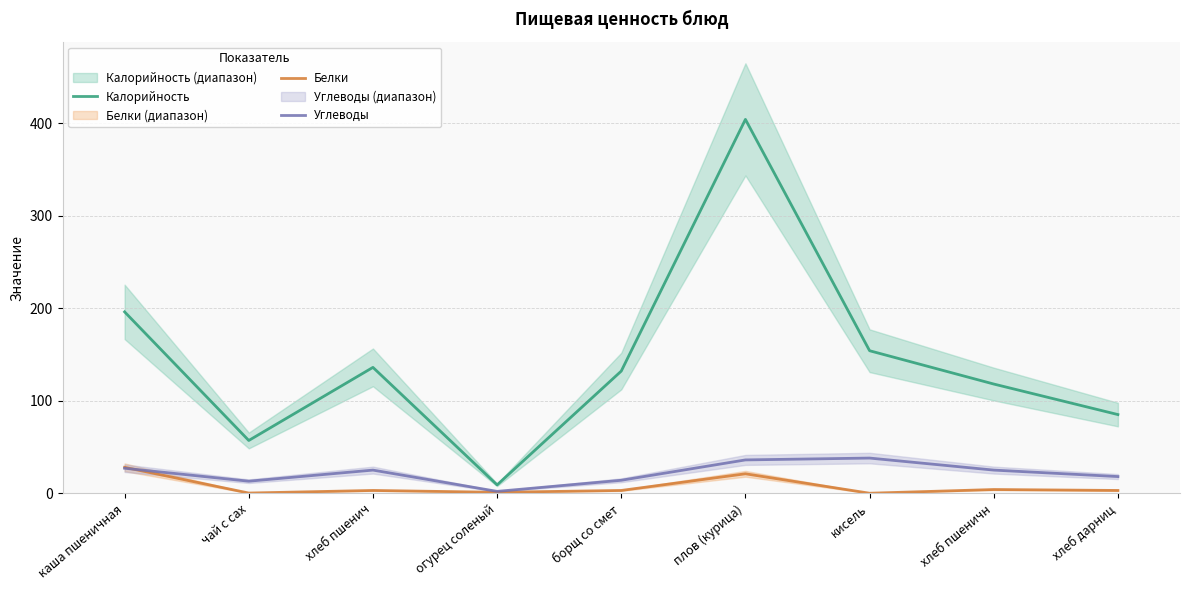

Which series has the largest total across all categories?

Калорийность